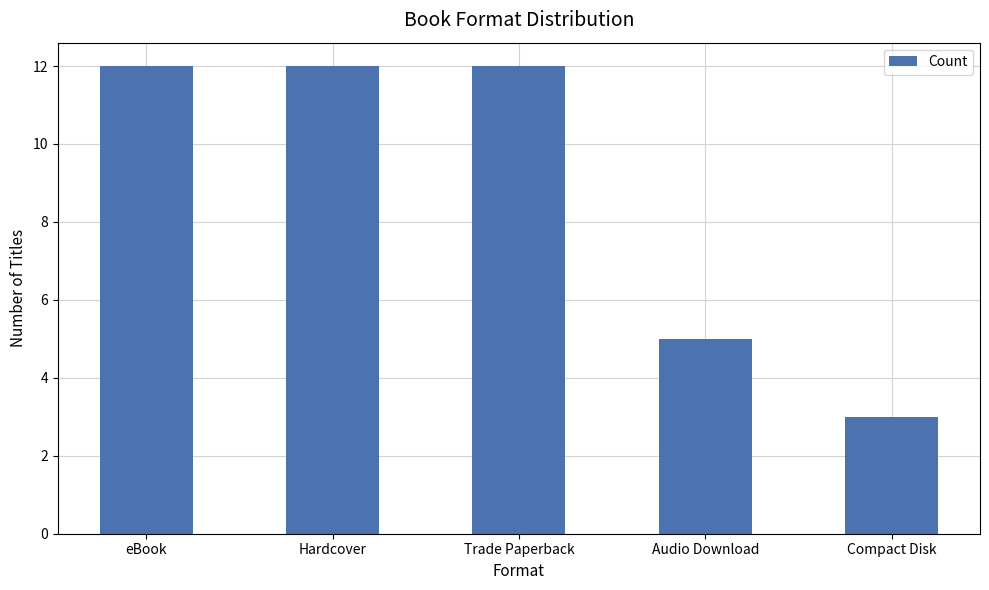

Reading right to left, extract all data points from this chart.

3	5	12	12	12